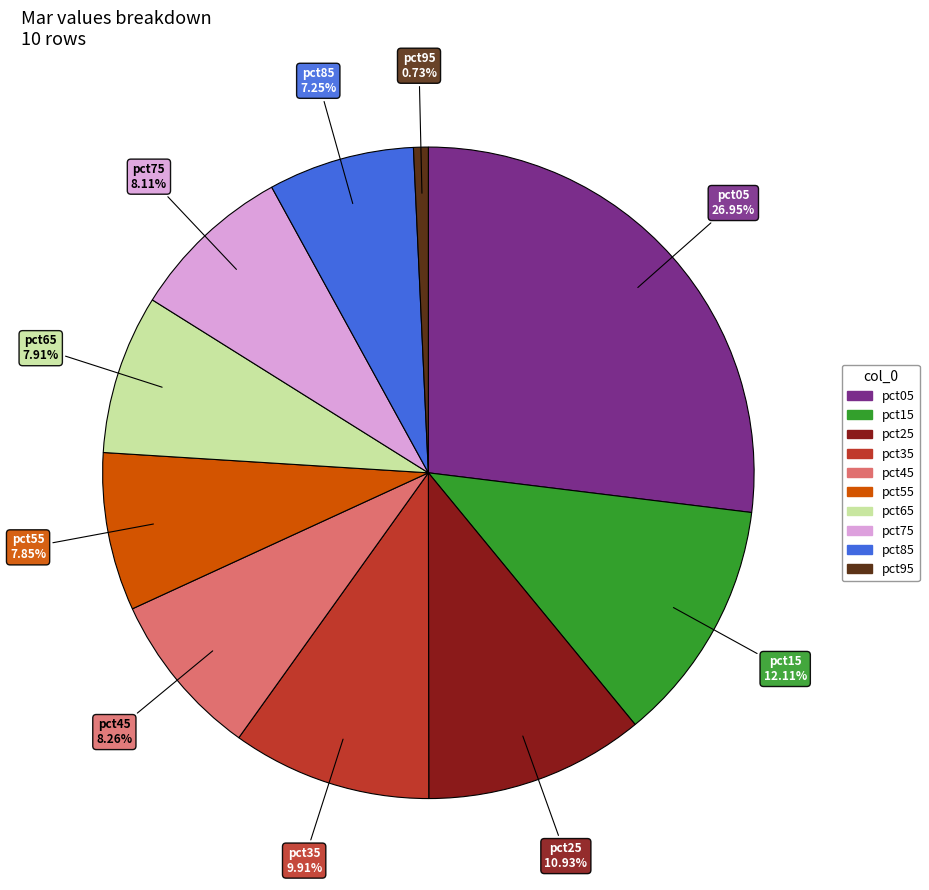

Which slice is the smallest?

pct95